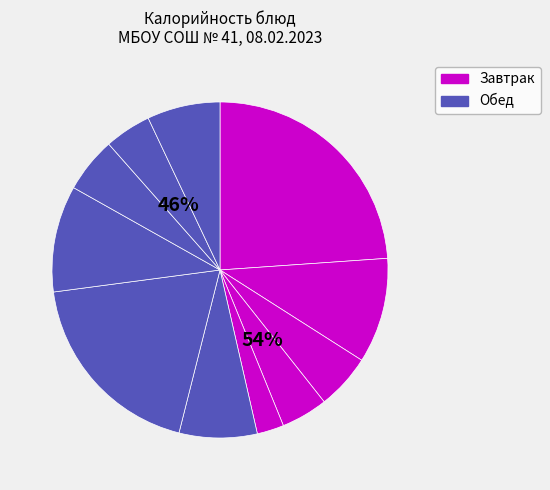

What percentage is the Мандарин slice, to the nearest percent?

3%